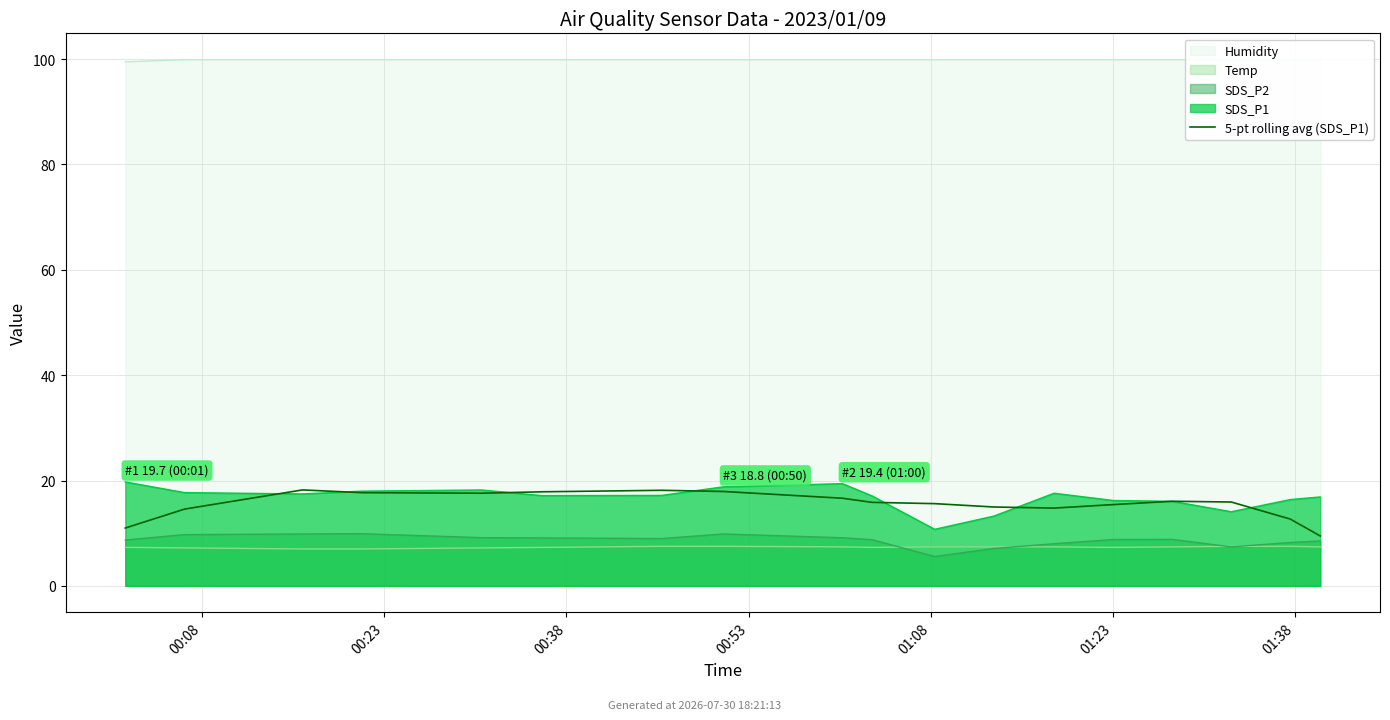

How many points are lower than both their immediate neighbors (excluding endpoints)?

2